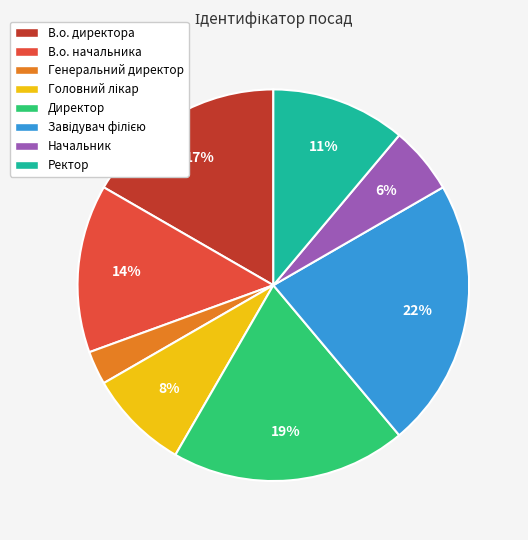

To the nearest percent, what is the difference between the Генеральний директор and В.о. начальника slice percentages?

11%